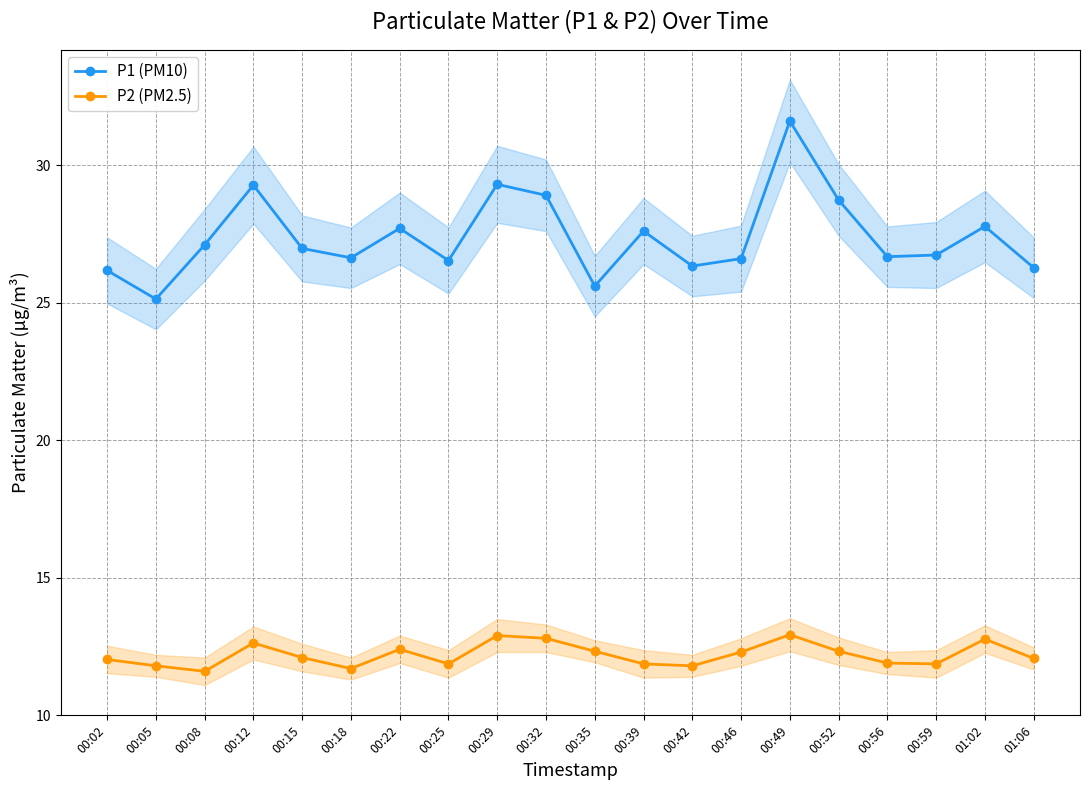

Rank the series by their maximum value, from highest to lowest.

P1 (PM10), P2 (PM2.5)